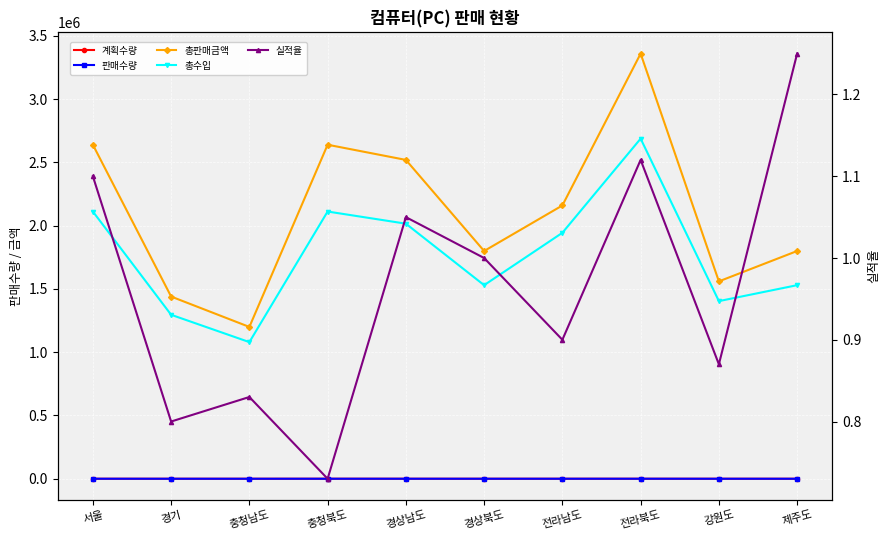

True or false: 총수입 and 총판매금액 cross at least once.

False